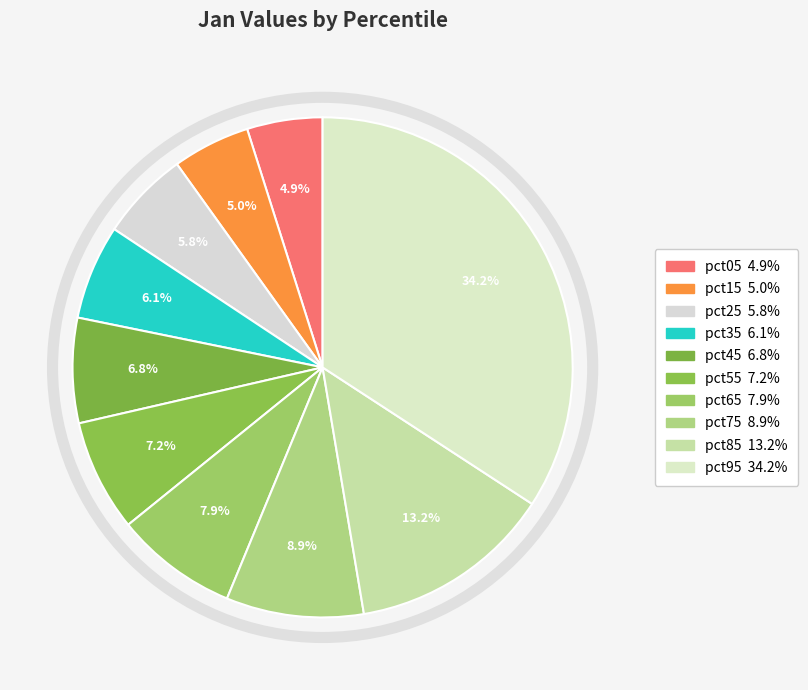

What is the largest slice in the pie chart?

pct95